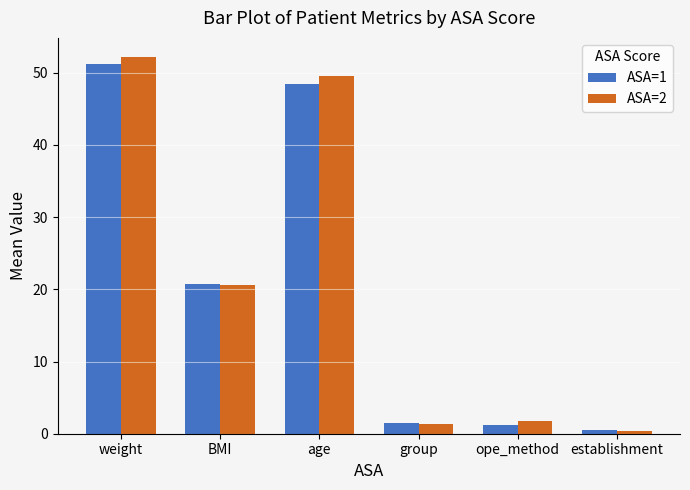

True or false: ASA=2 has a value of 0.4 at establishment.

True